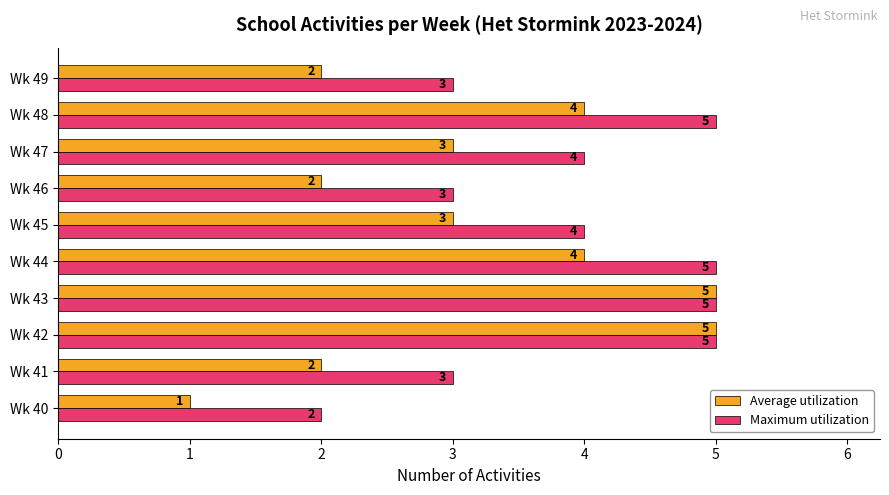

How many Average utilization values are between 2 and 4?

7